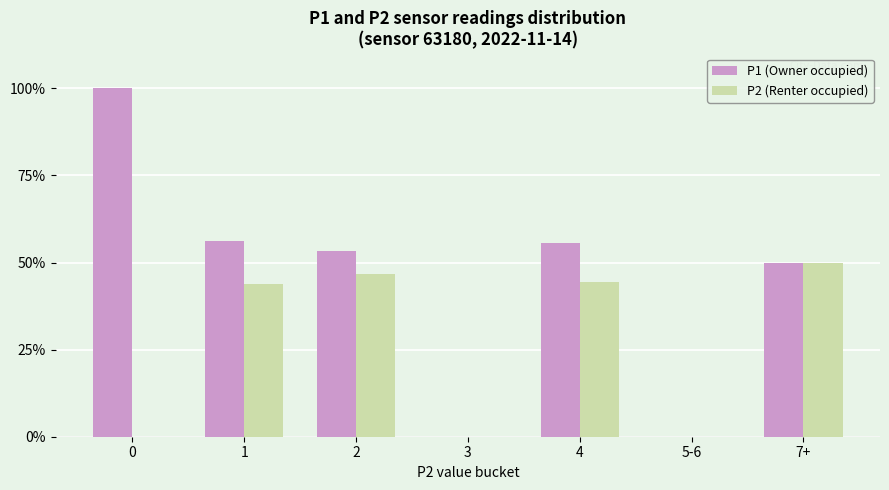

What is the total value across all series at 4?

100.0